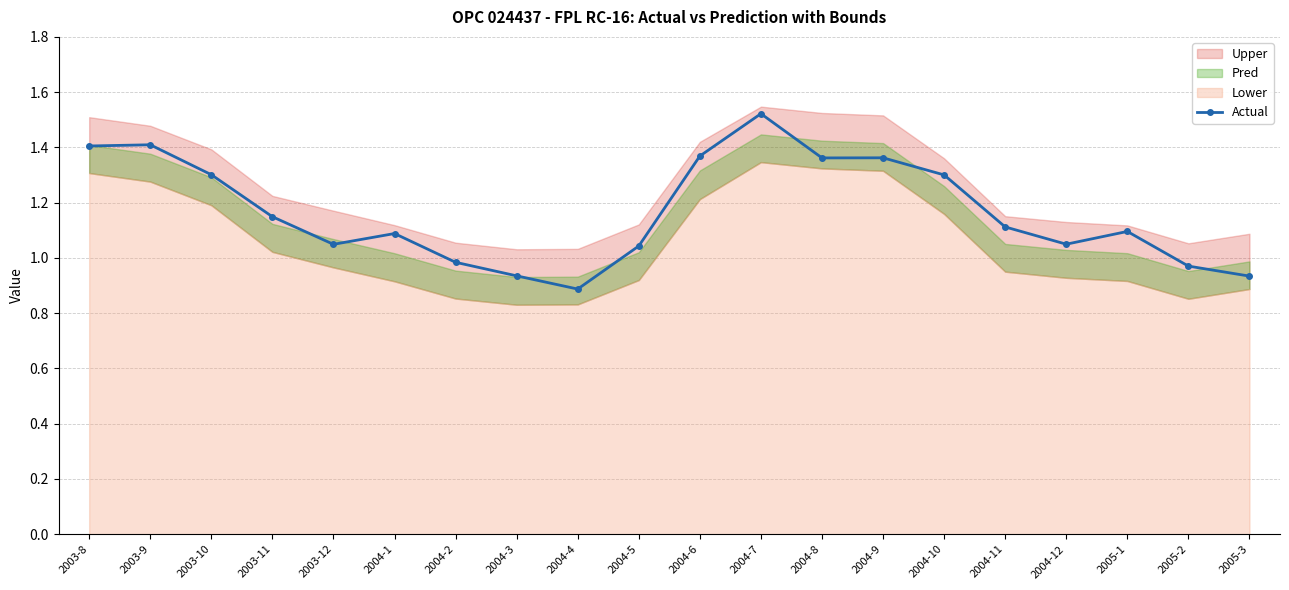

How many points are lower than both their immediate neighbors (excluding endpoints)?

4